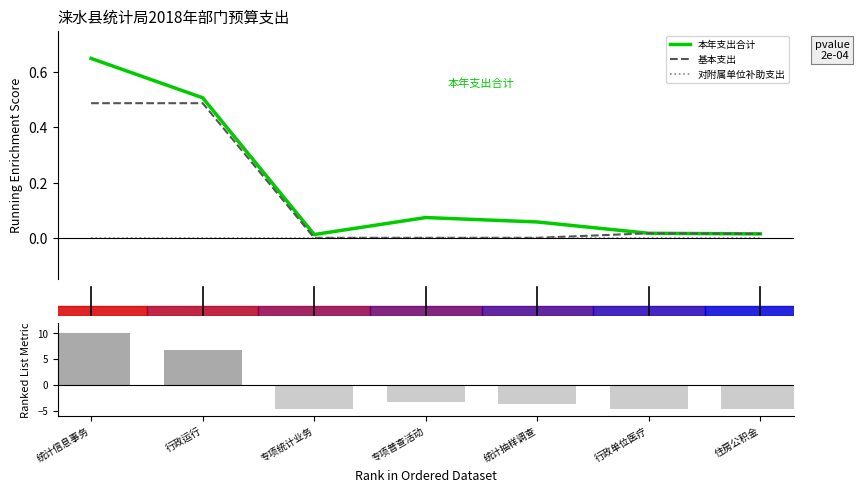

At which category is the sum across all series the highest?

统计信息事务